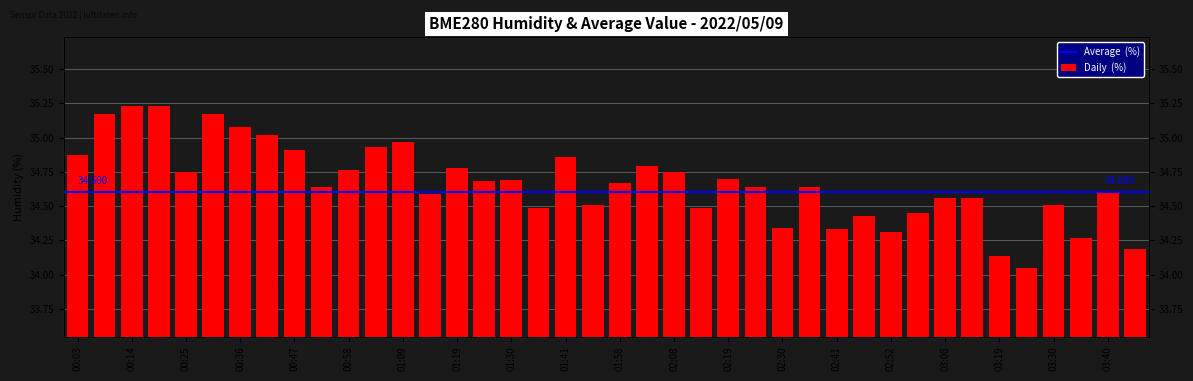

What is the value of the 24th bar from the left?

34.5